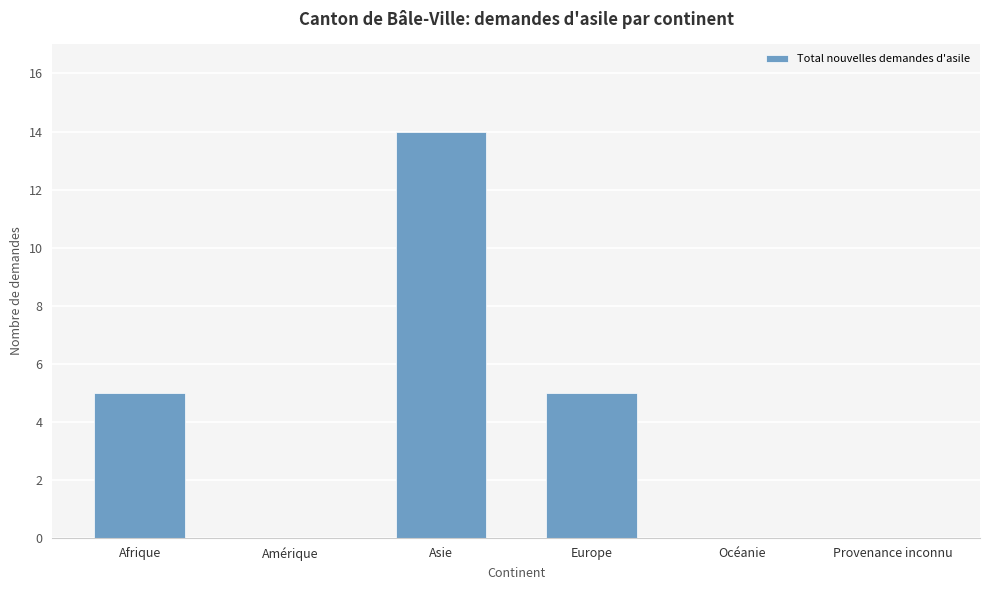

The chart shows a value of 0 at Provenance inconnu. True or false?

True